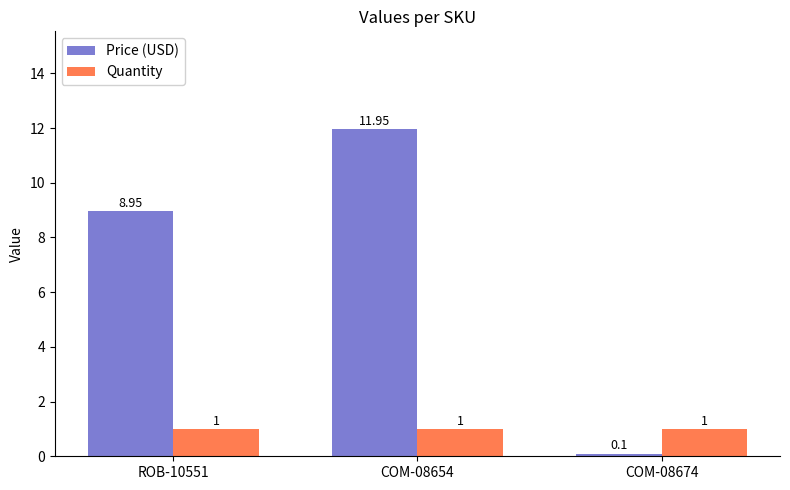

List the labels in order of Price (USD) value, largest first.

COM-08654, ROB-10551, COM-08674